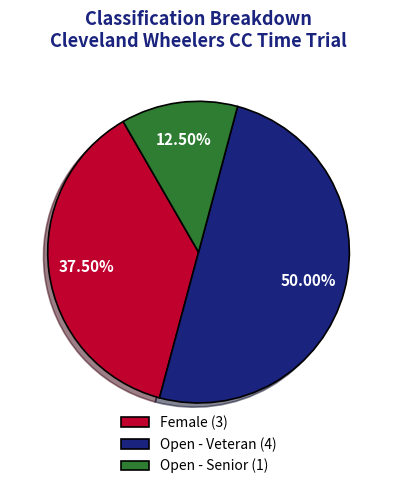

The Open - Veteran slice represents 58% of the pie. True or false?

False